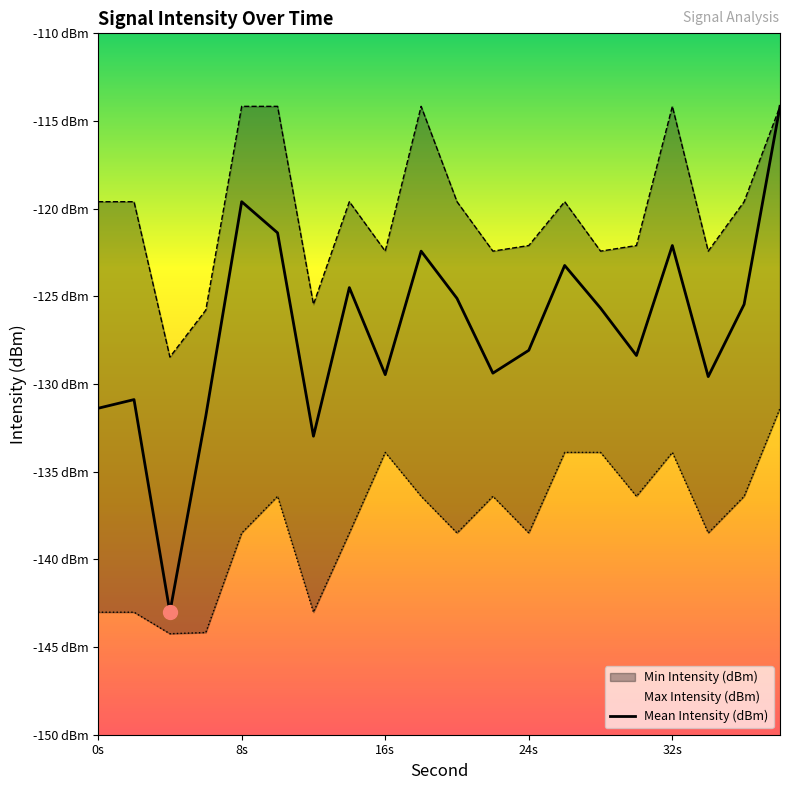

Which series has the largest total across all categories?

Max Intensity (dBm)